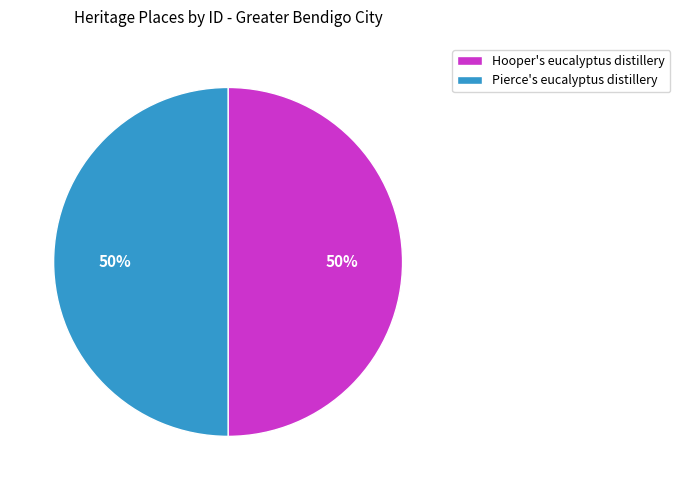

Is the sum of Hooper's eucalyptus distillery and Pierce's eucalyptus distillery greater than half?

Yes